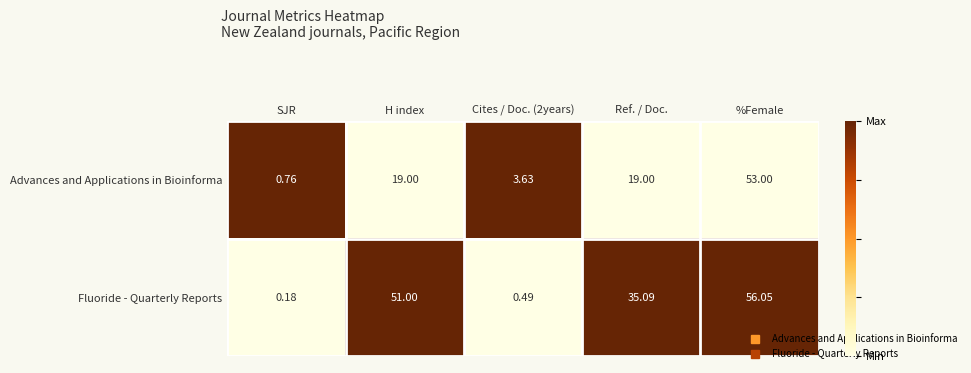

Is the value of Advances and Applications in Bioinforma at H index greater than the value of Fluoride - Quarterly Reports at Cites / Doc. (2years)?

Yes